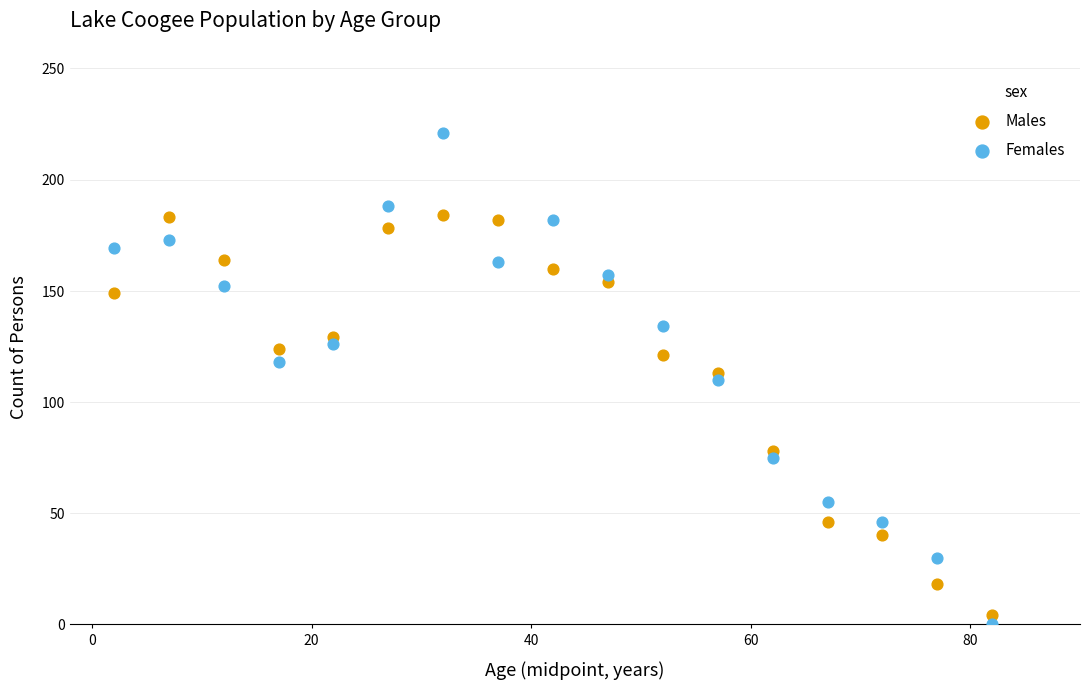

Which series has the largest Y range (max minus min)?

Females